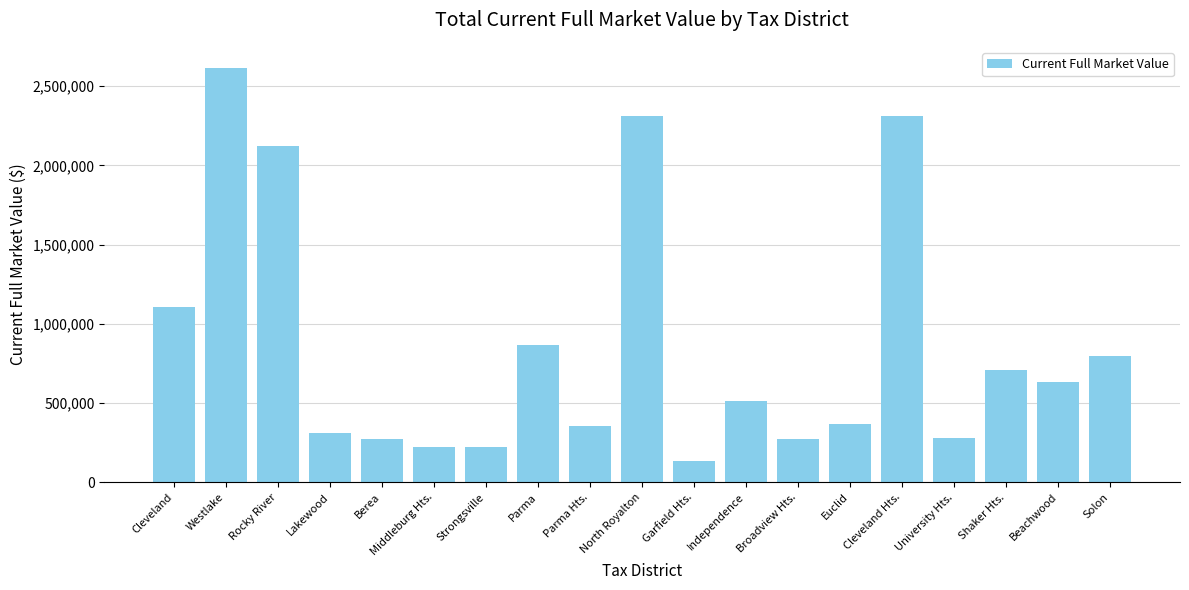

Which label corresponds to the smallest value in the chart?

Garfield Hts.